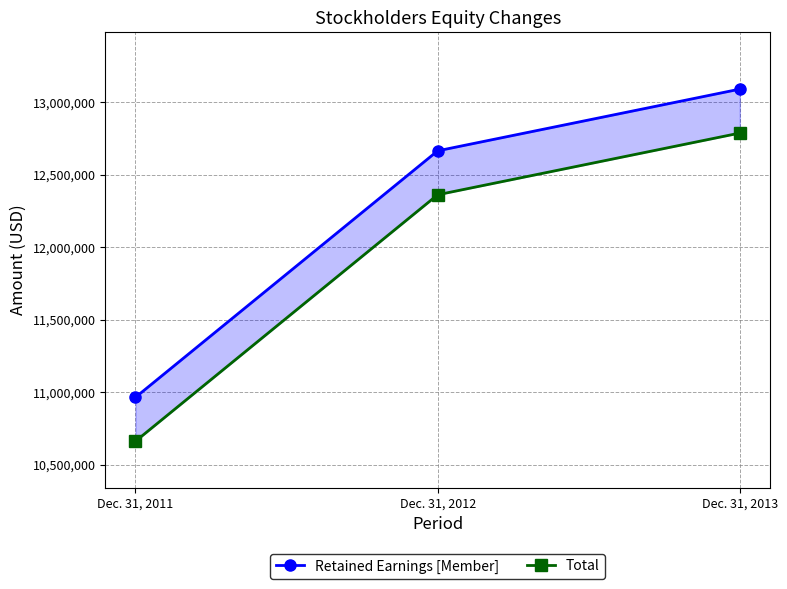

What is the sum of all Total values?

35813245